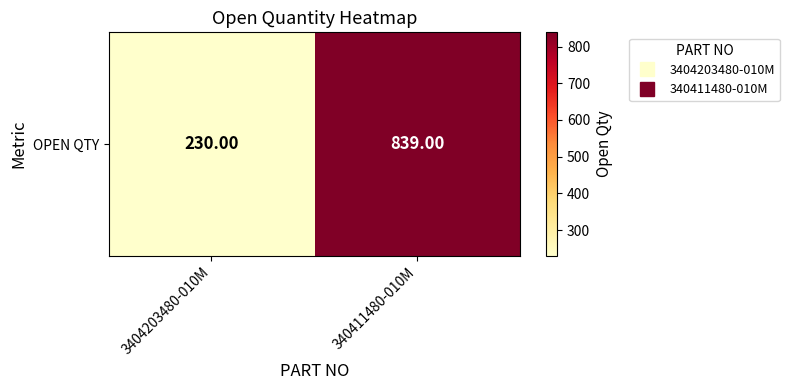

Reading right to left, list all the values displayed in this chart.

839	230